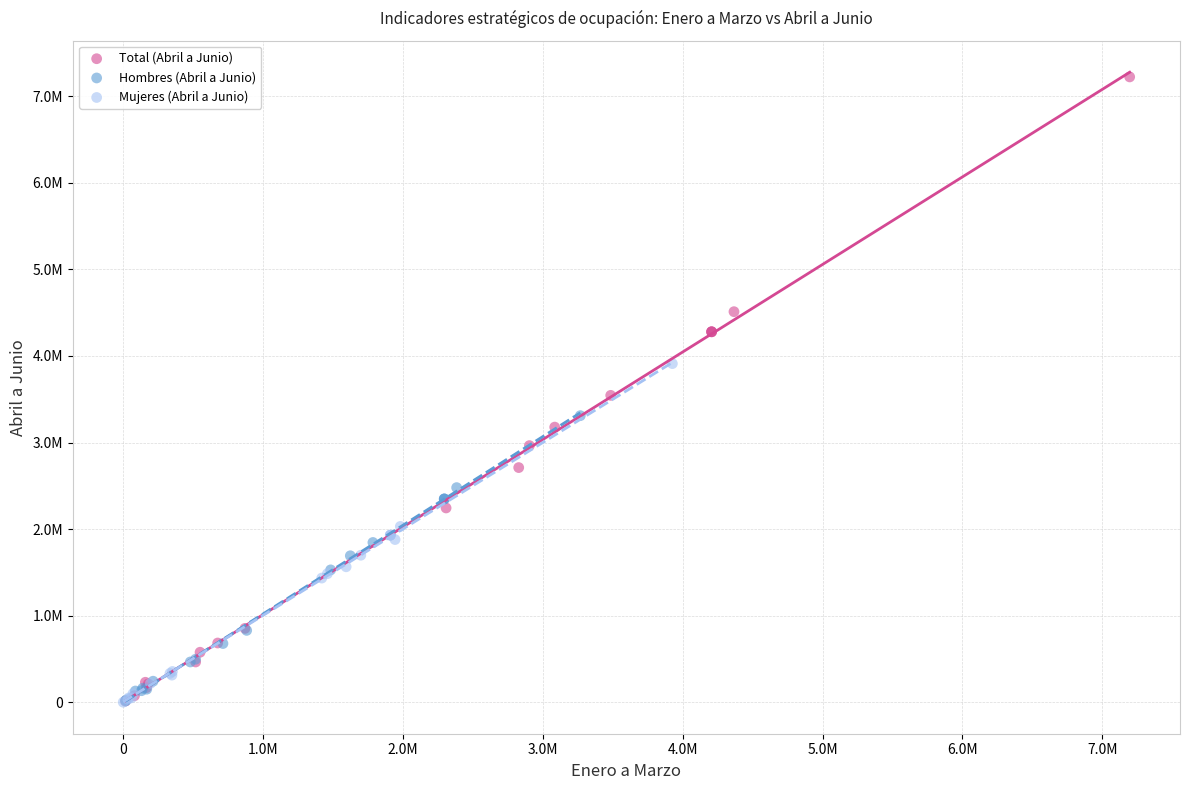

What are all the series names shown in the legend?

Total (Abril a Junio), Hombres (Abril a Junio), Mujeres (Abril a Junio)